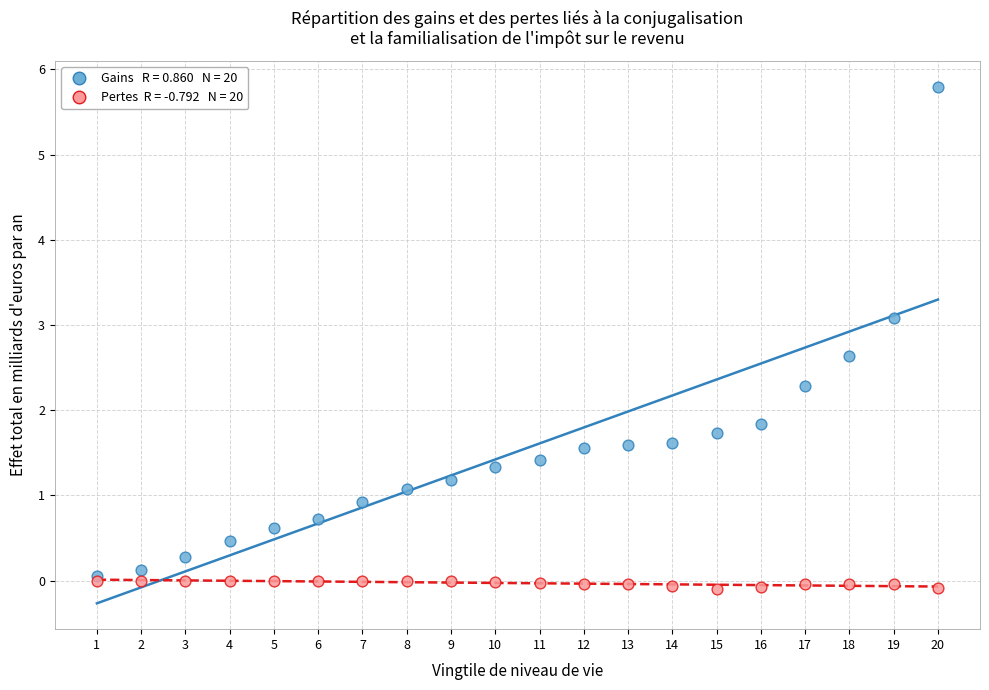

Across all series, what Y value is closest to 2?

1.8